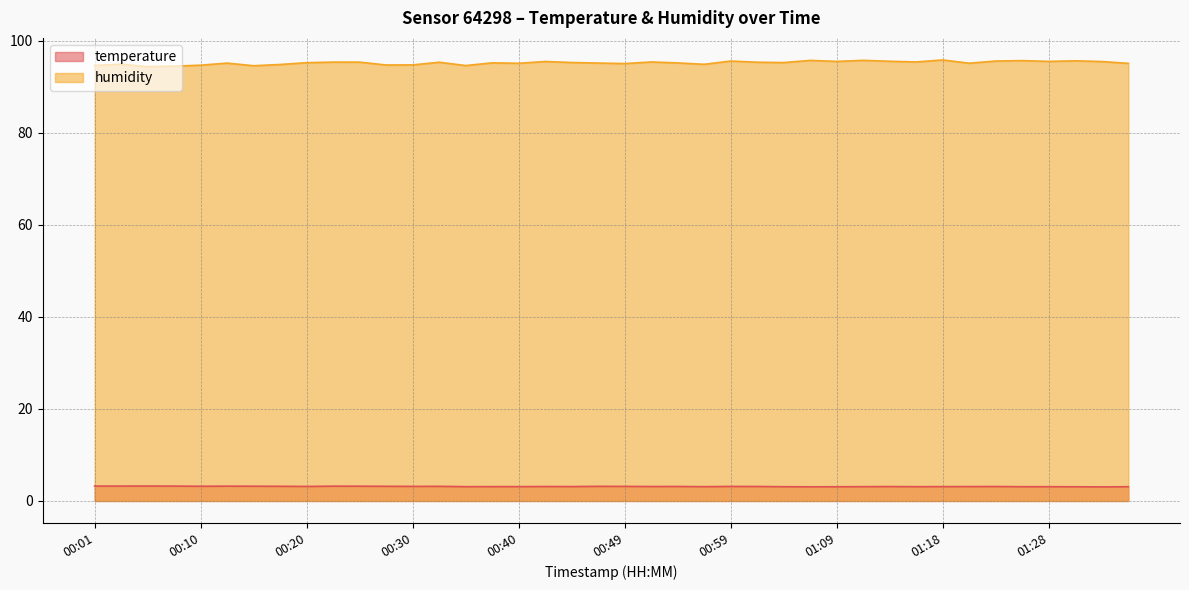

Read the humidity value at 00:40.

95.1